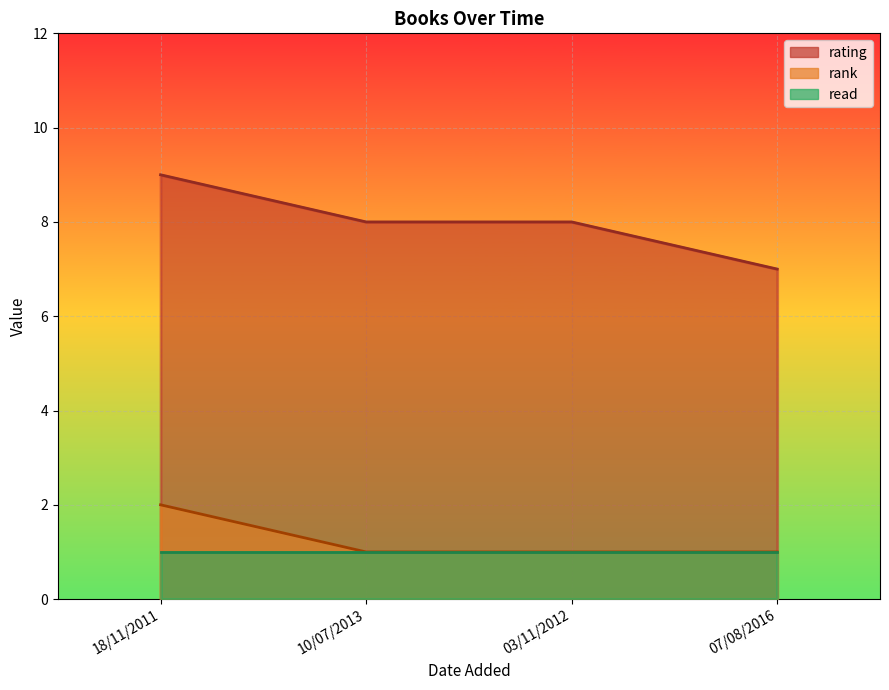

What is the average value of the rank series?

1